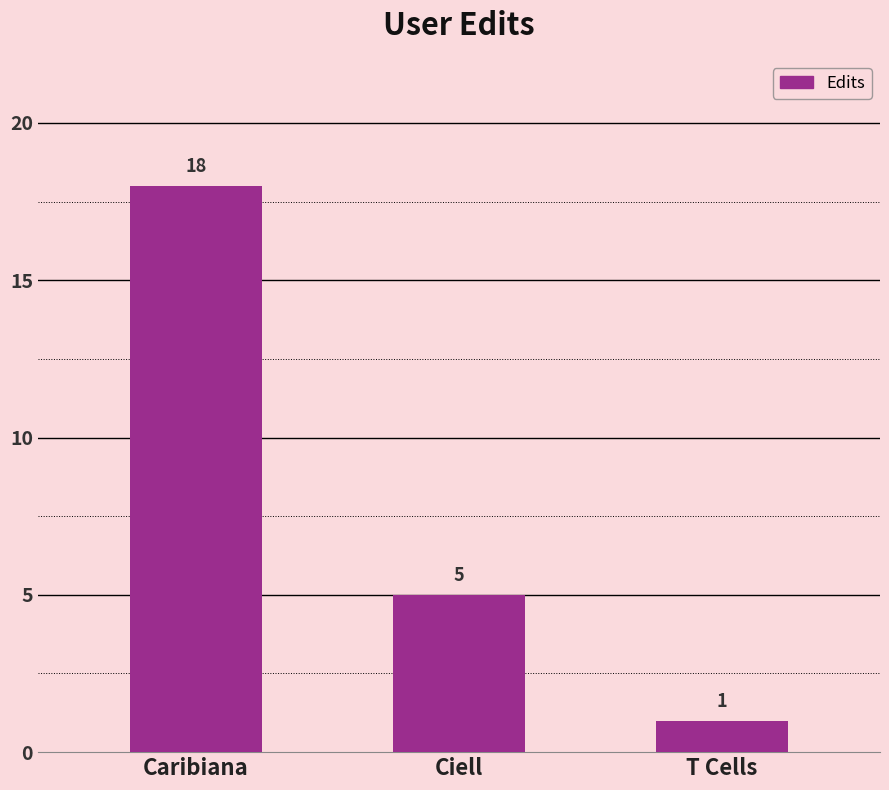

The value at Ciell is 5. True or false?

True